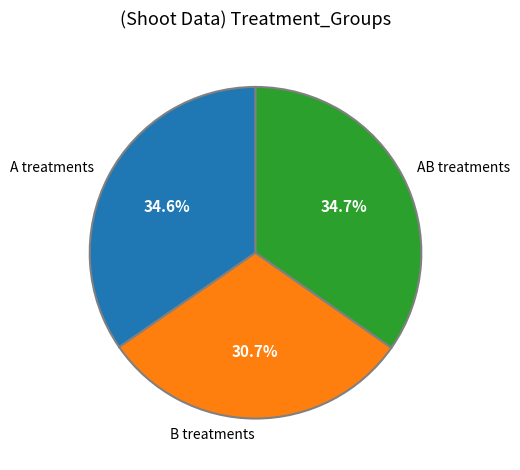

What percentage is NOT represented by AB treatments?

65.3%